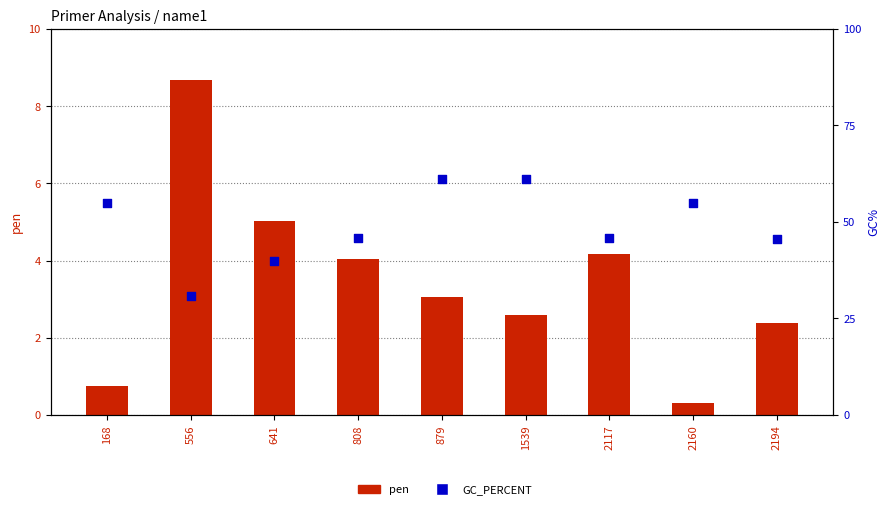

Is the value of pen at 2160 greater than the value of GC_PERCENT at 2160?

No